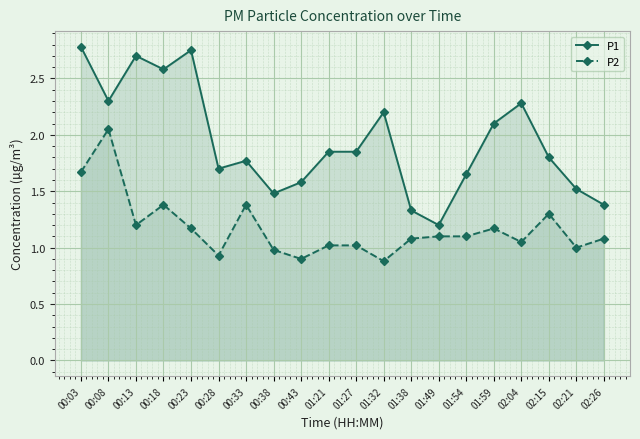

True or false: P1 and P2 intersect in this chart.

False